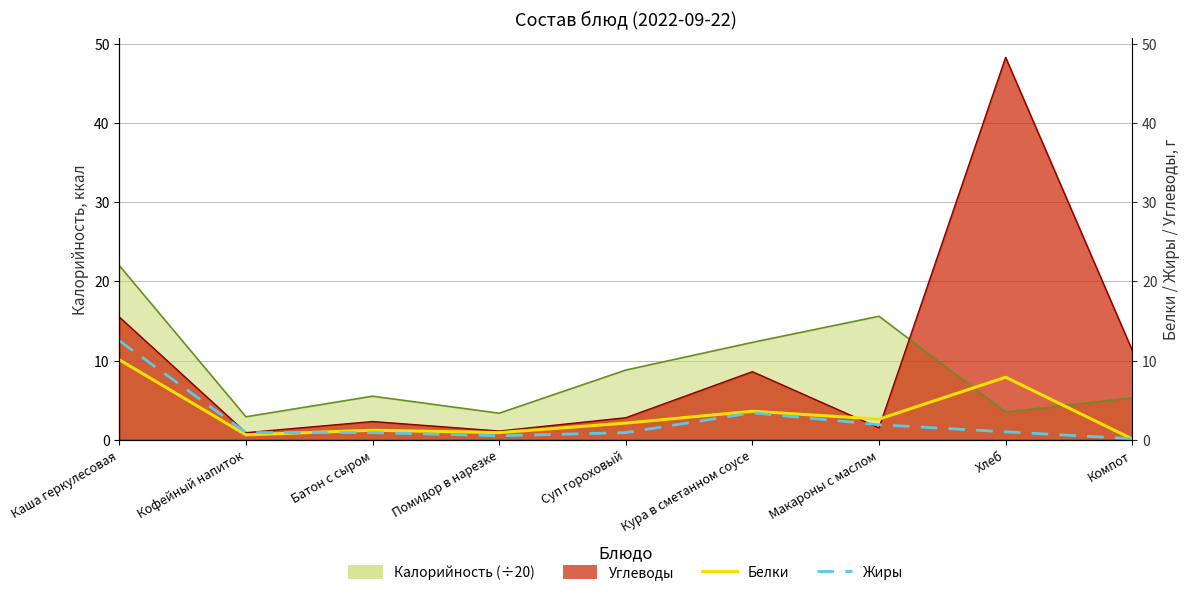

The value of Белки at Помидор в нарезке is 1.3. True or false?

False